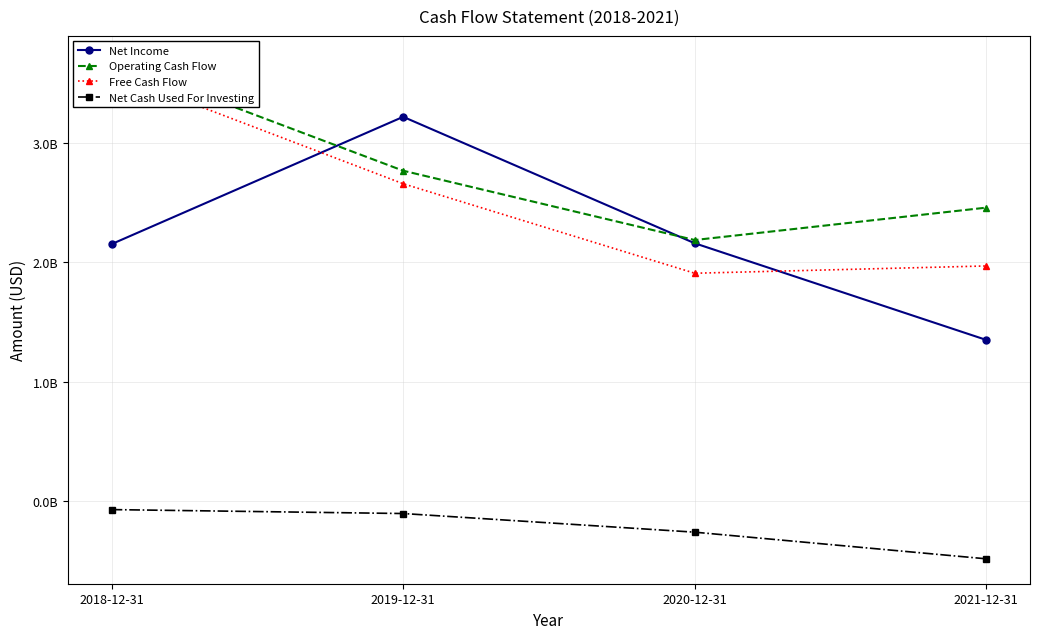

How many lines are shown in the chart?

4